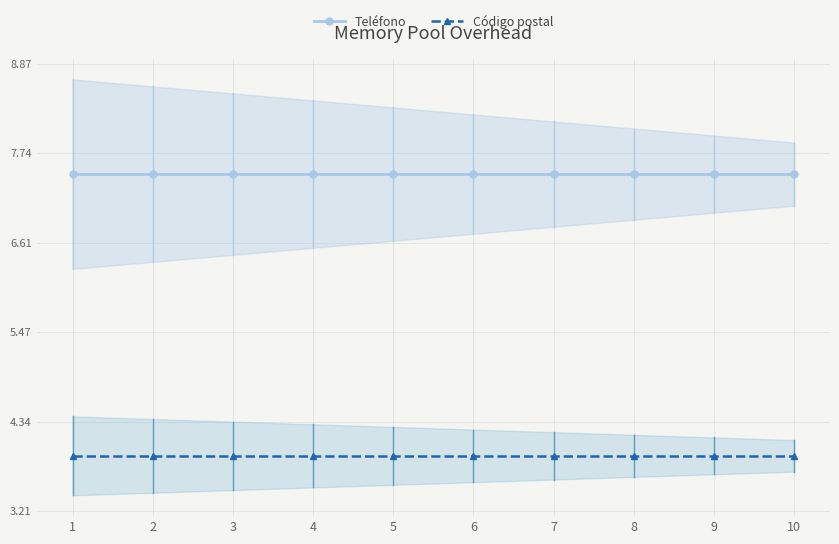

Reading left to right, transcribe all the data shown in this chart.

Teléfono: 1=7.5	2=7.5	3=7.5	4=7.5	5=7.5	6=7.5	7=7.5	8=7.5	9=7.5	10=7.5
Código postal: 1=3.9	2=3.9	3=3.9	4=3.9	5=3.9	6=3.9	7=3.9	8=3.9	9=3.9	10=3.9